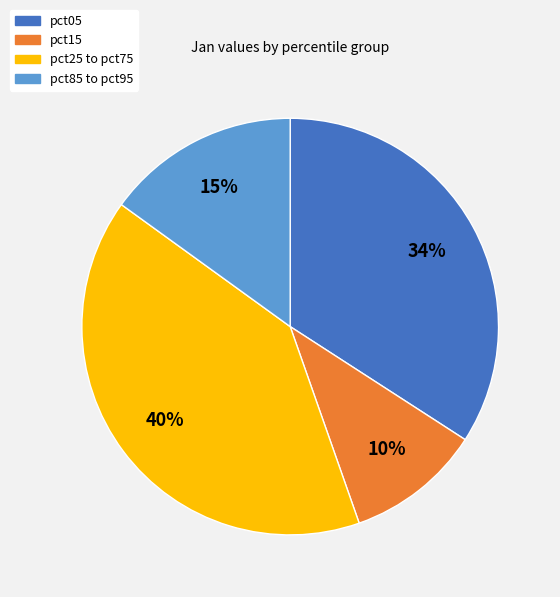

How many segments does this pie chart have?

4